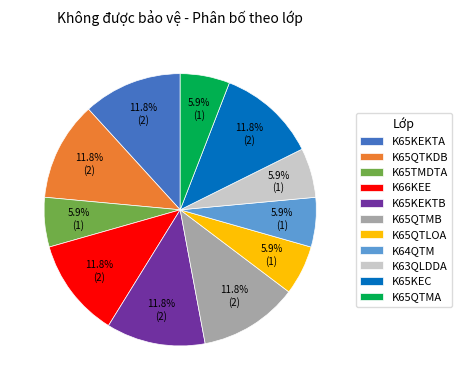

What percentage is the K65QTMA slice, to the nearest percent?

6%